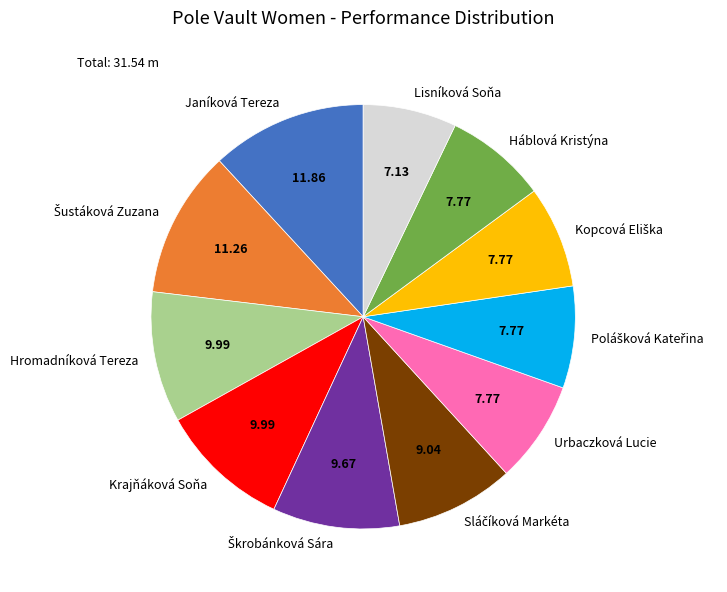

How many slices are in this pie chart?

11